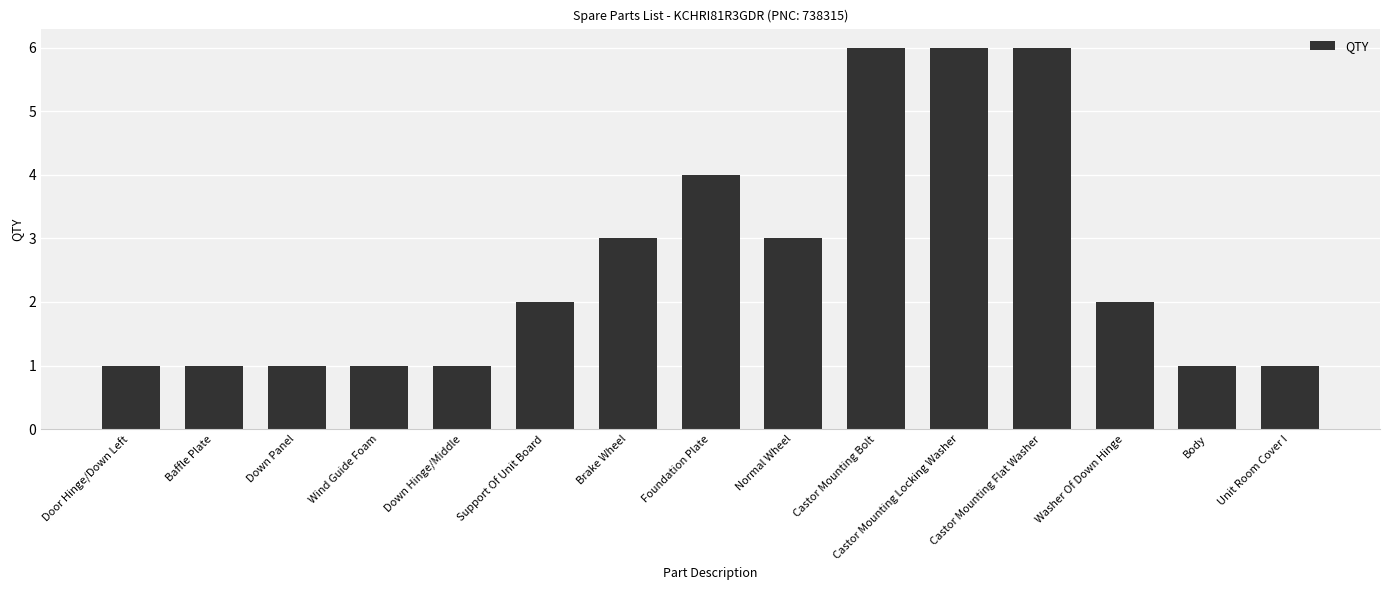

What is the sum of all values?

39